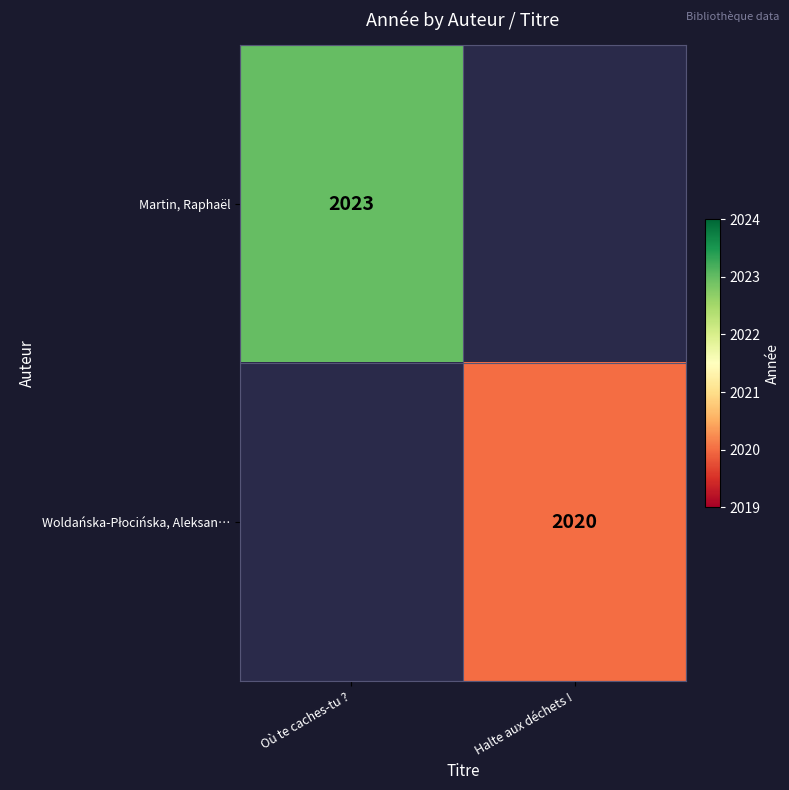

True or false: Martin, Raphaël has a value of 2023 at Où te caches-tu ?.

True